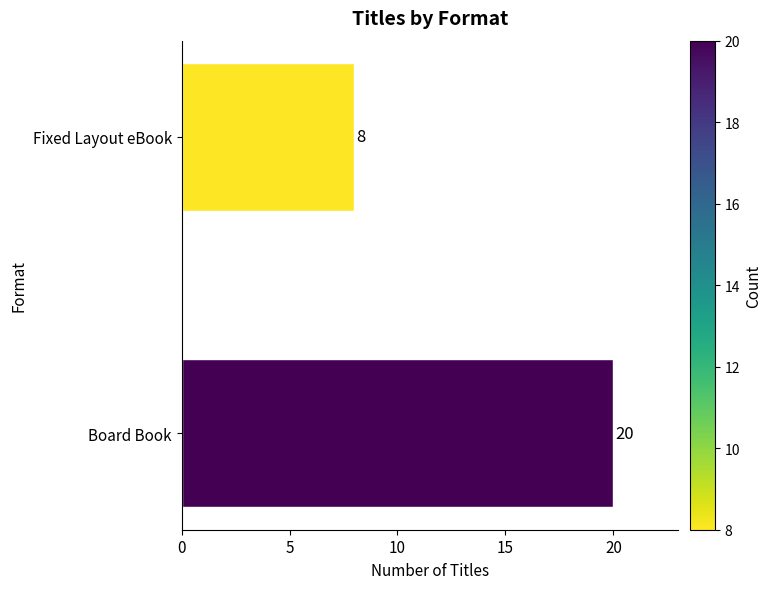

Approximately how many times larger is the value at Board Book compared to Fixed Layout eBook?

2.5